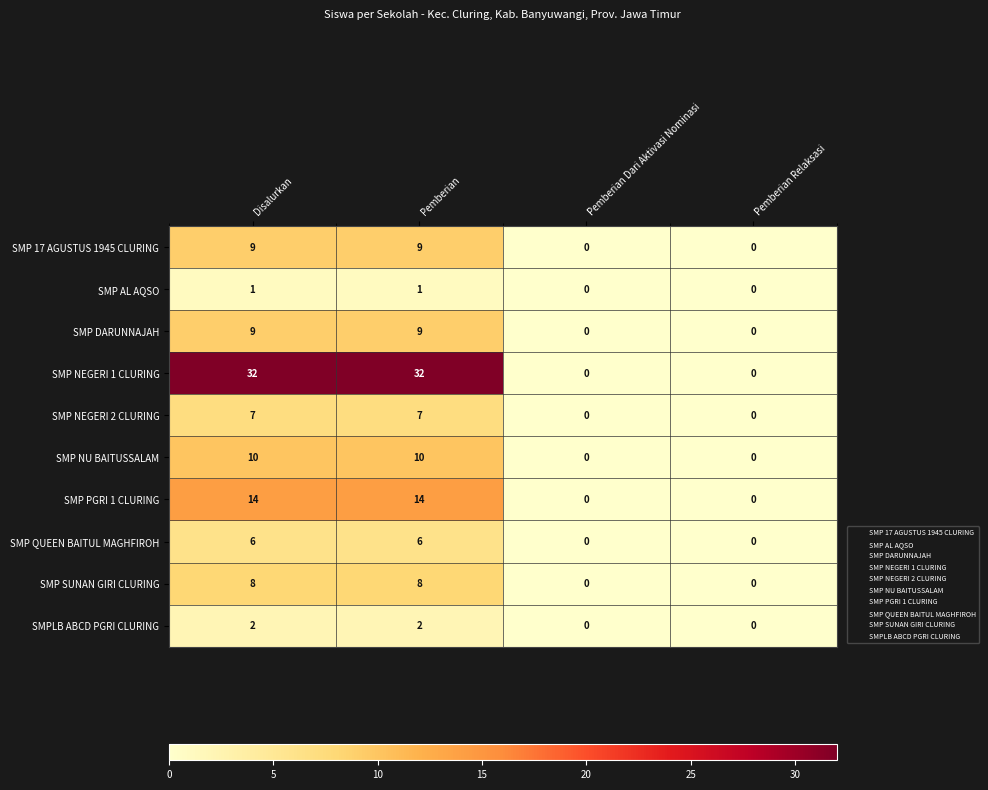

Which series changed the most between Pemberian and Pemberian Dari Aktivasi Nominasi?

SMP NEGERI 1 CLURING